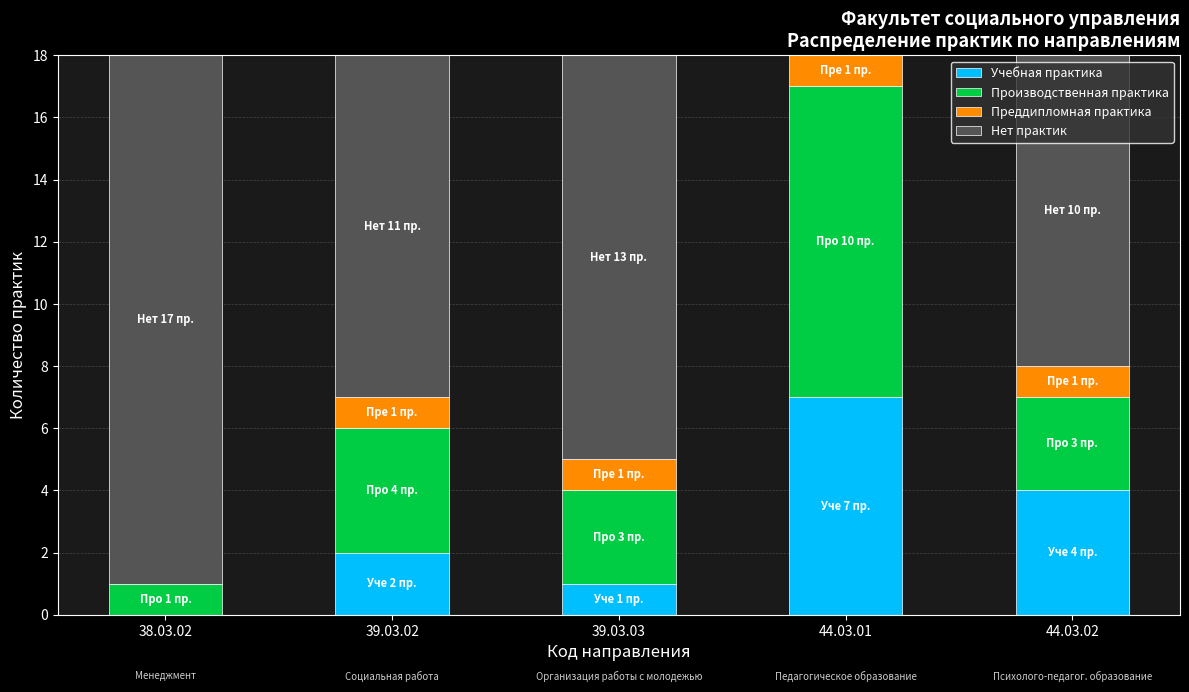

The value of Учебная практика at 38.03.02 is -2. True or false?

False